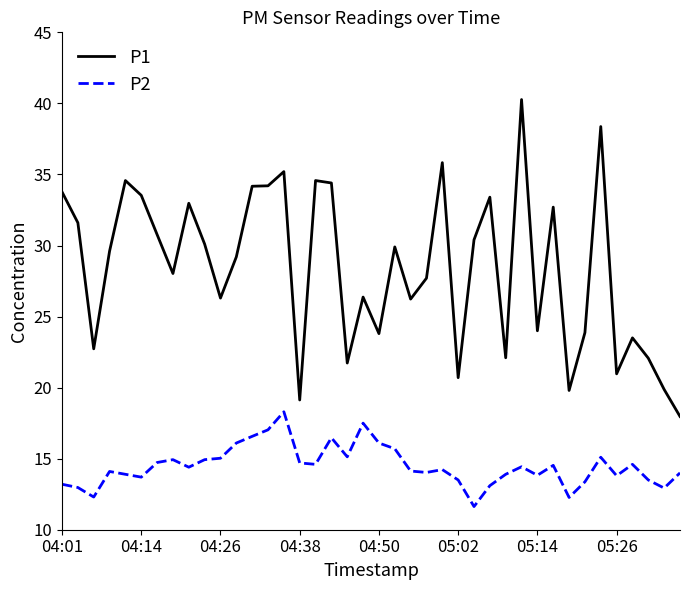

True or false: P2 and P1 cross at least once.

False